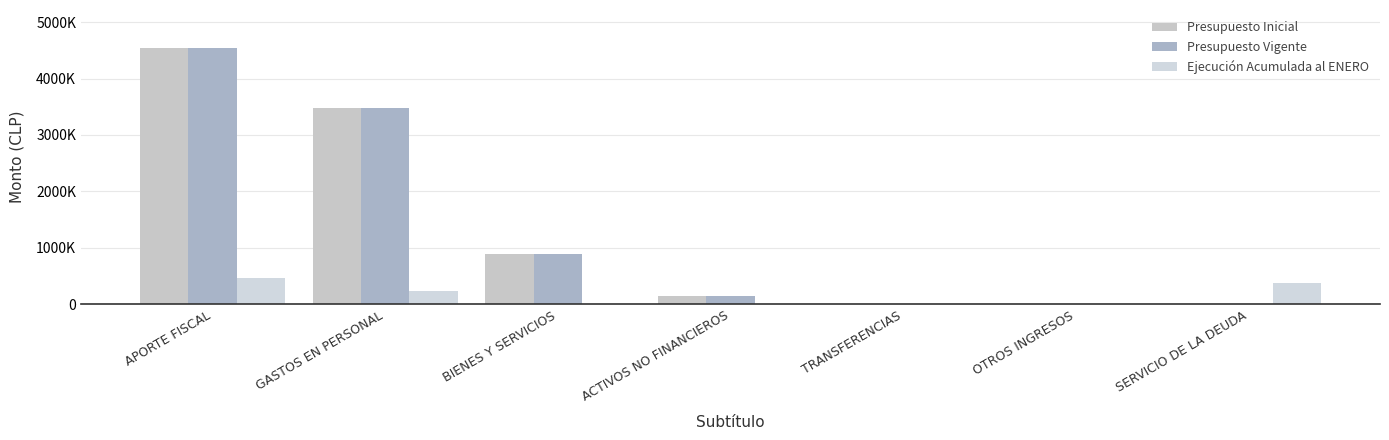

True or false: Ejecución Acumulada al ENERO has a value of 202295 at TRANSFERENCIAS.

False